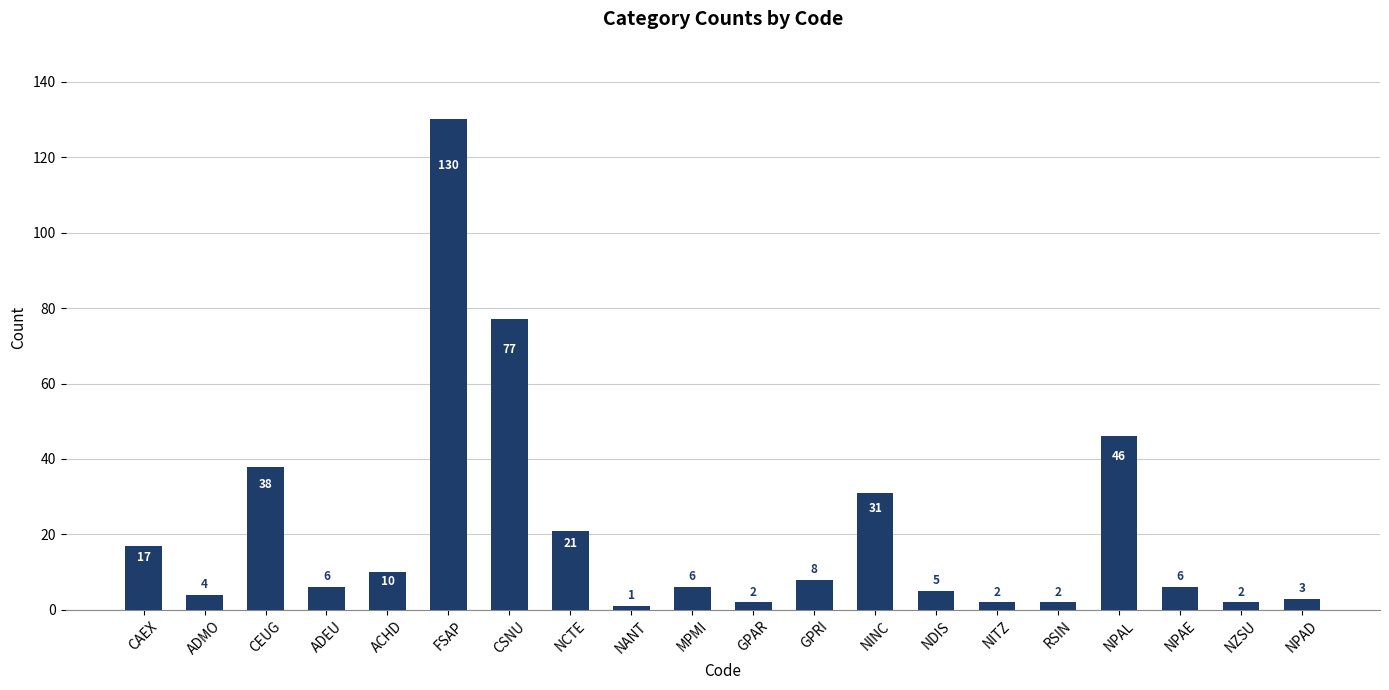

Is it true that the value at ACHD is 16?

False